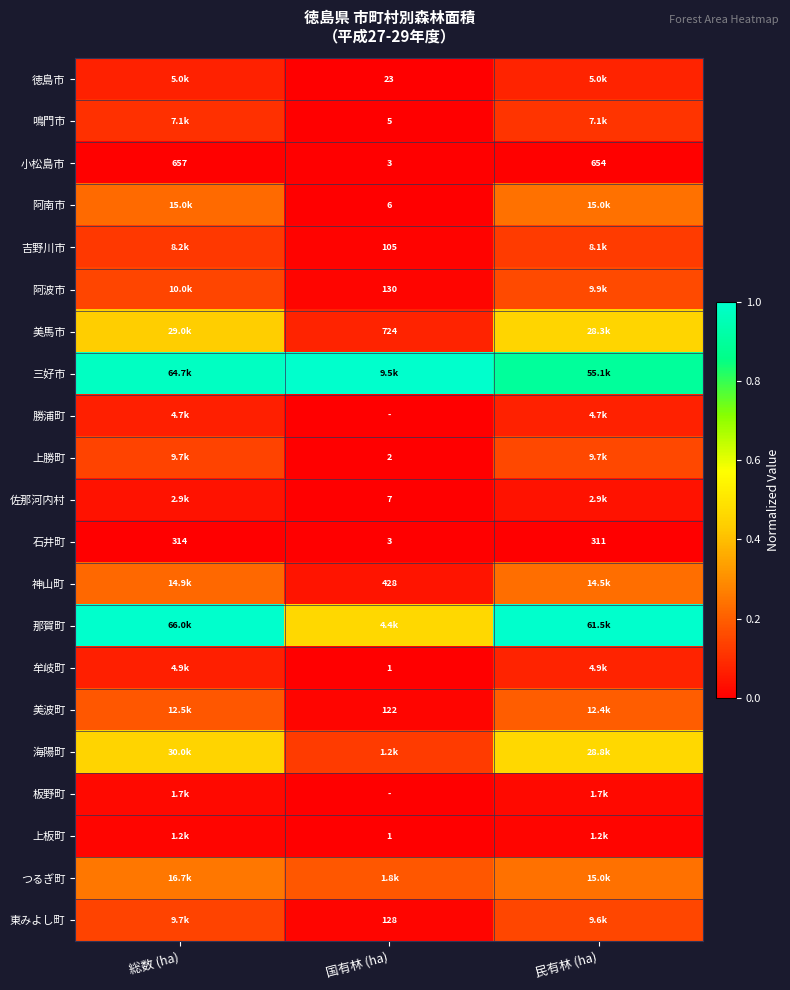

How many categories are shown in the chart?

3